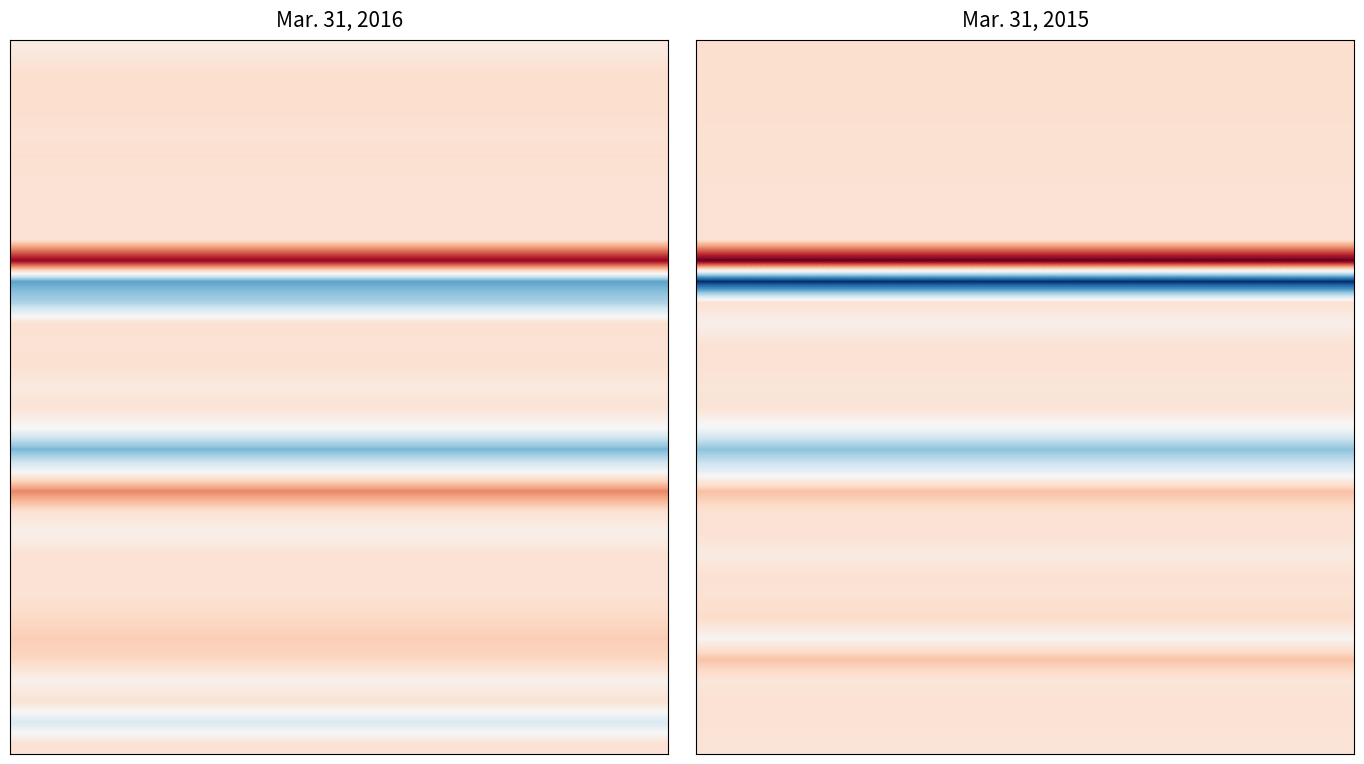

How many distinct data groups are displayed?

34